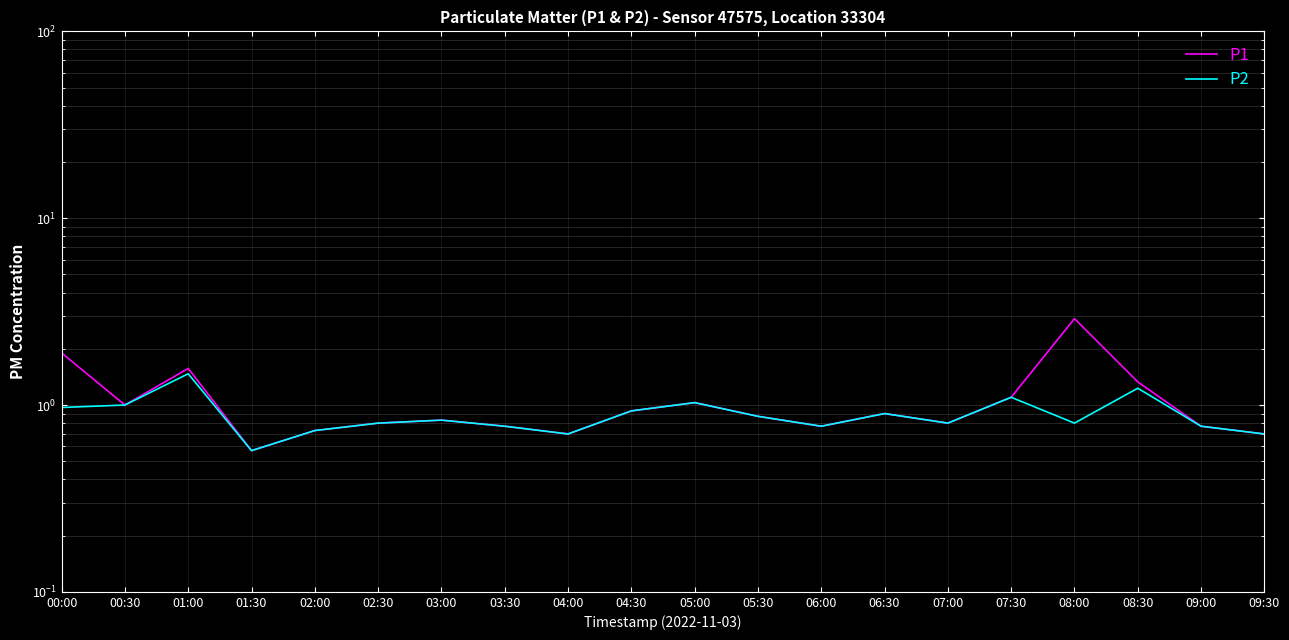

List the series in order of their peak value, lowest first.

P2, P1